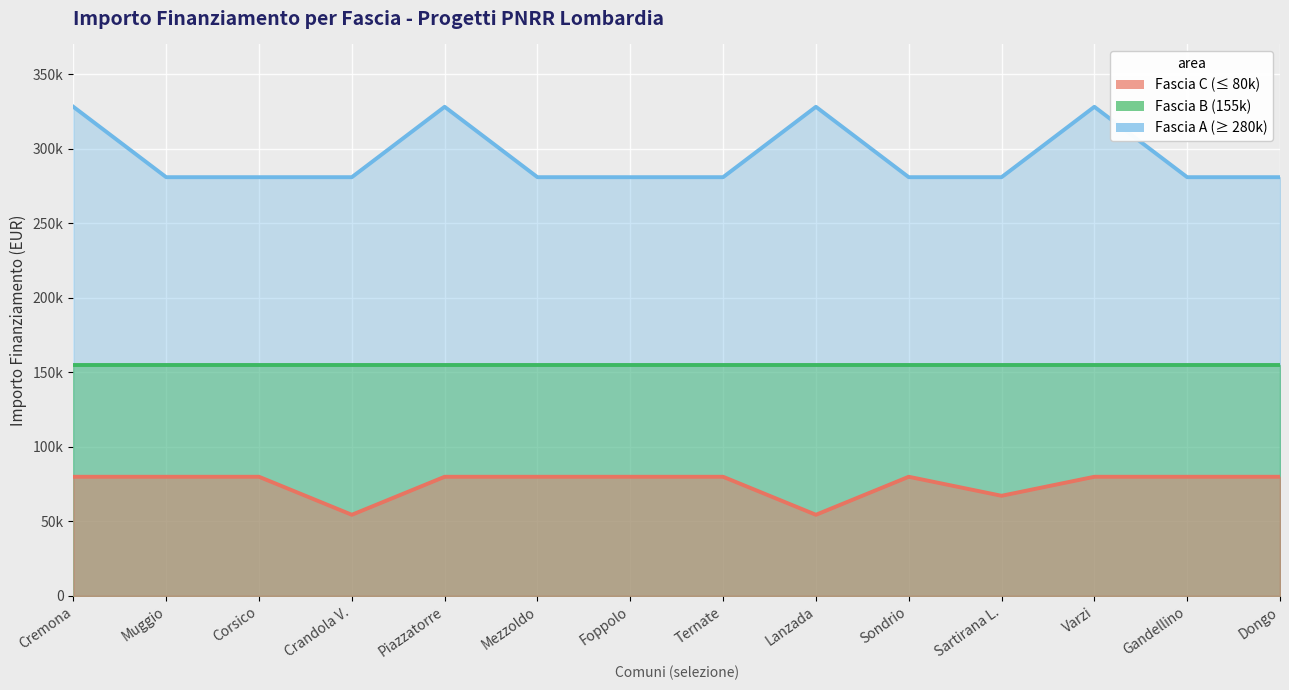

In Fascia C (≤ 80k), how many points are lower than both neighbors (excluding endpoints)?

3